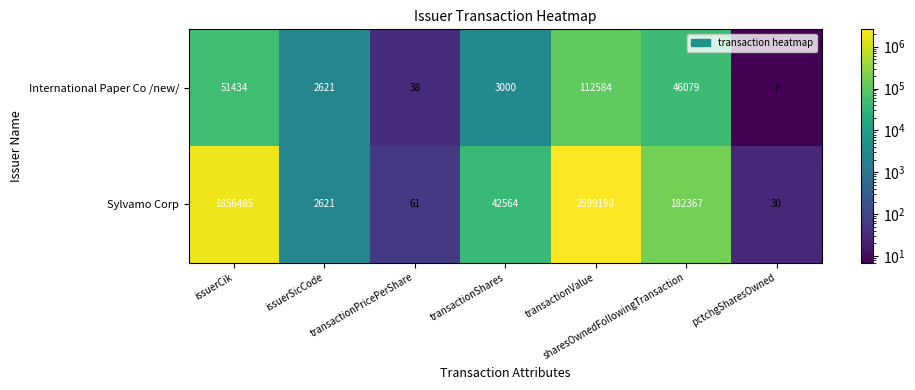

List the series in order of their overall mean, lowest first.

International Paper Co /new/, Sylvamo Corp